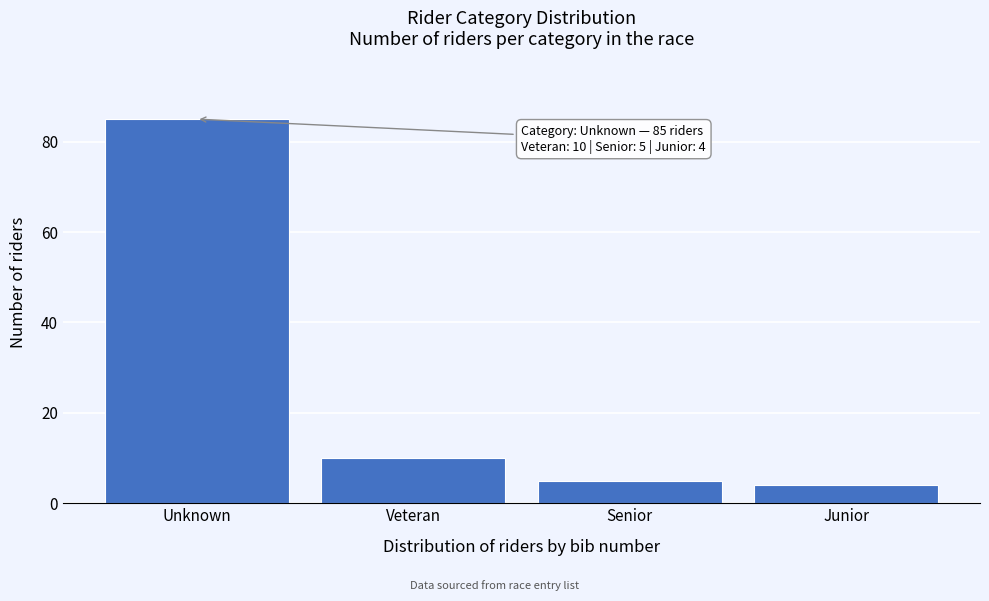

Reading left to right, what are all the values shown in this chart?

Unknown=85	Veteran=10	Senior=5	Junior=4